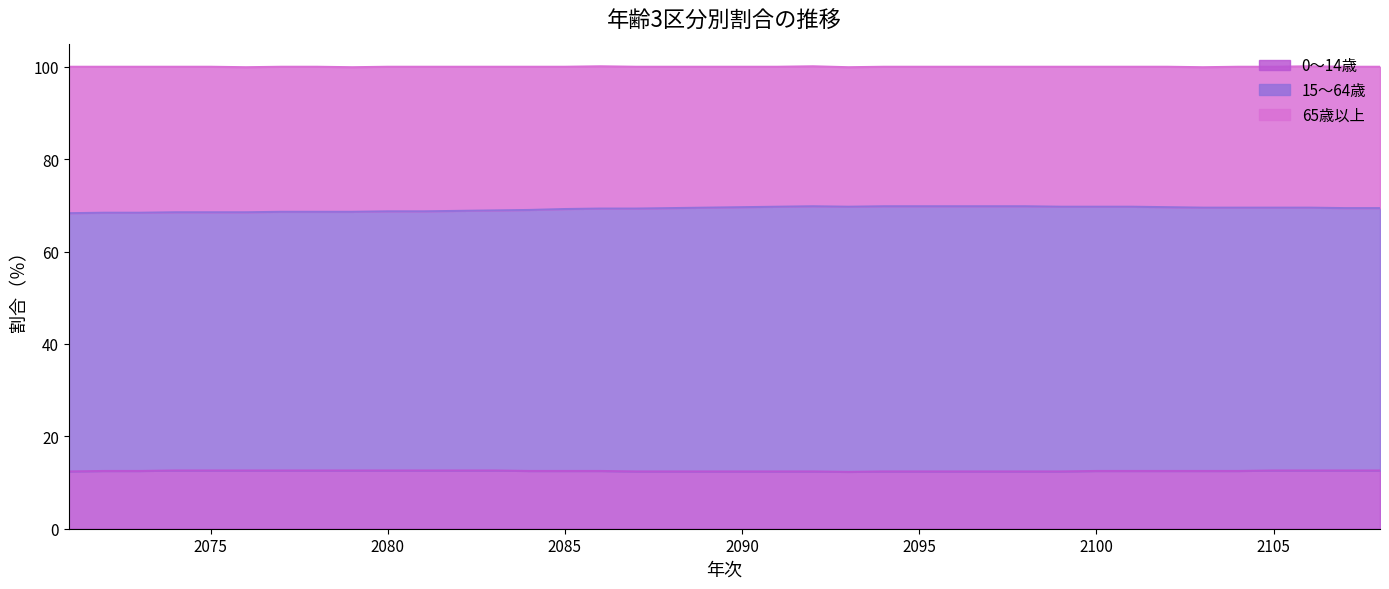

How many lines are shown in the chart?

3